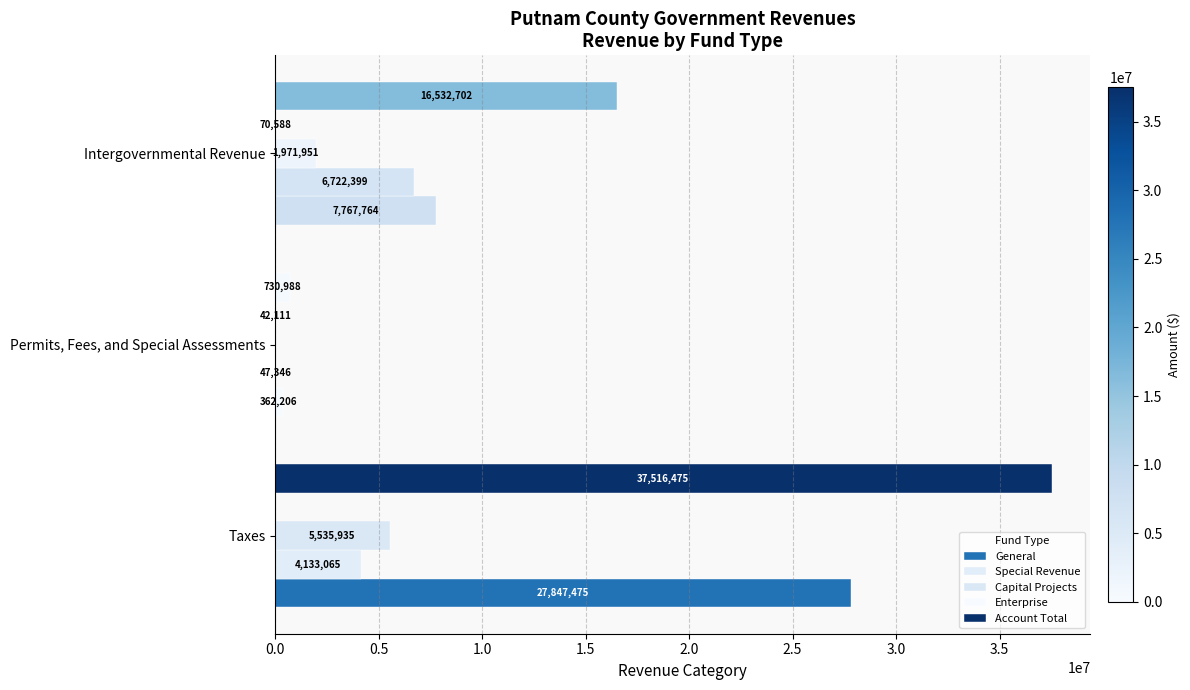

Count the number of categories in the chart.

3